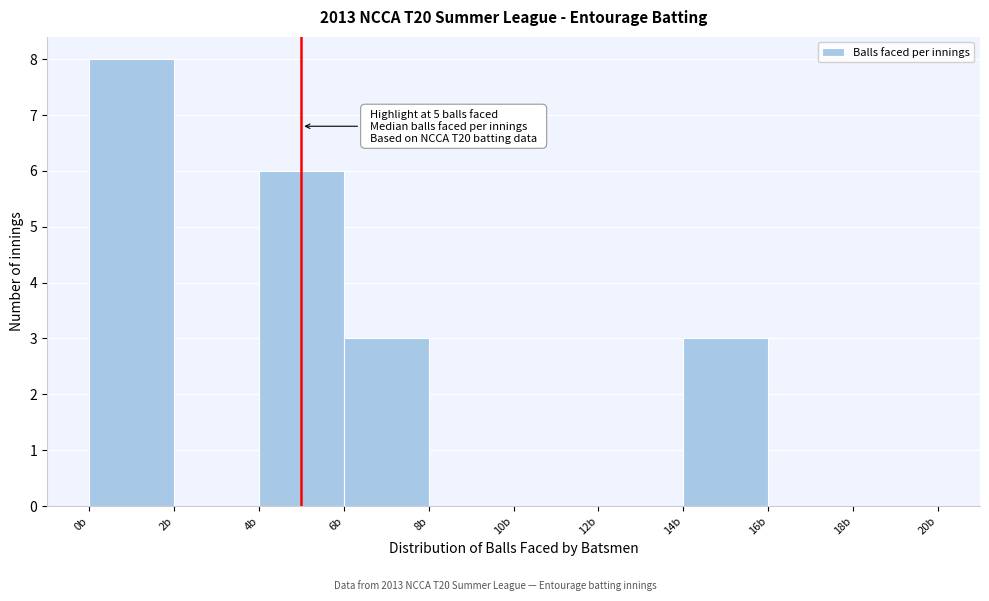

Over which range of the x-axis is the bar tallest?

0 to 2